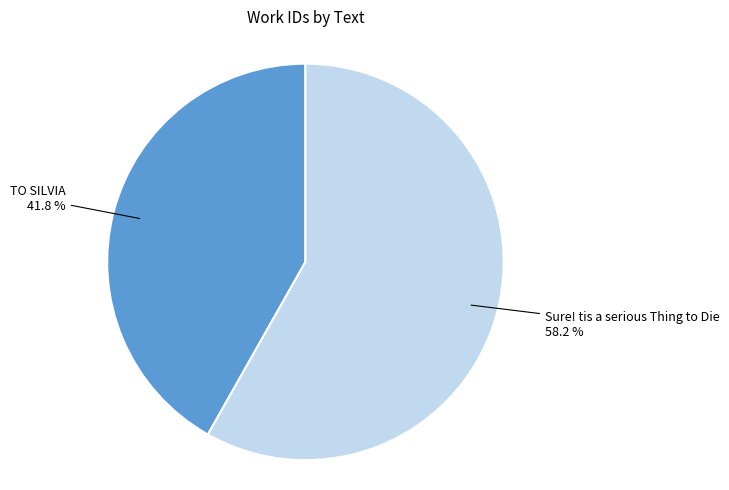

What percentage do TO SILVIA and Sure! tis a serious Thing to Die together represent?

100.0%